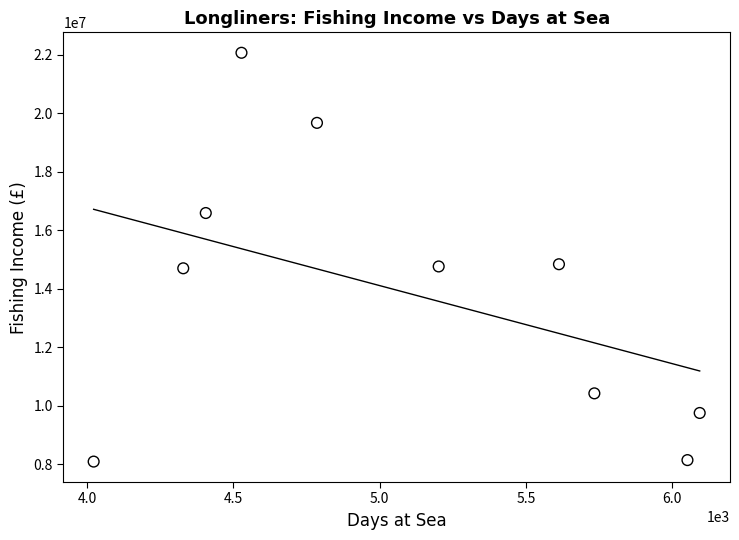

What is the range of Y values (max minus min)?

13977600